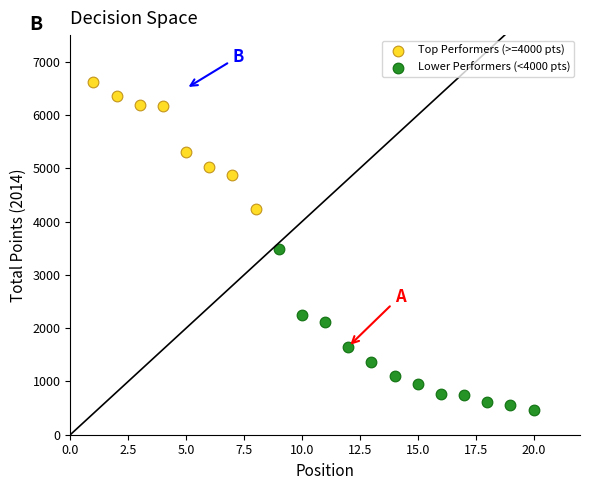

Which series reaches the minimum Y coordinate?

Lower Performers (<4000 pts)